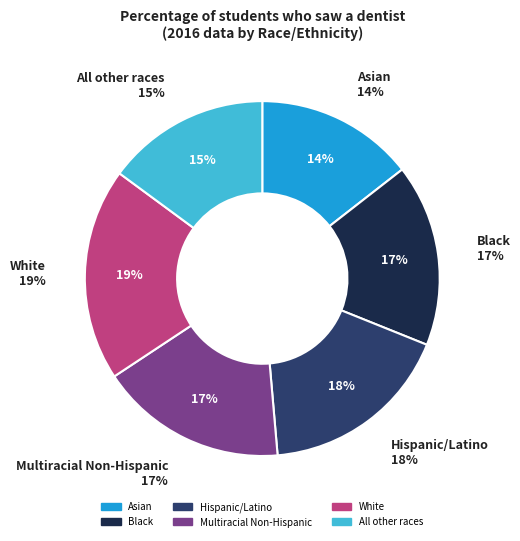

Does Asian account for over 50% of the chart?

No